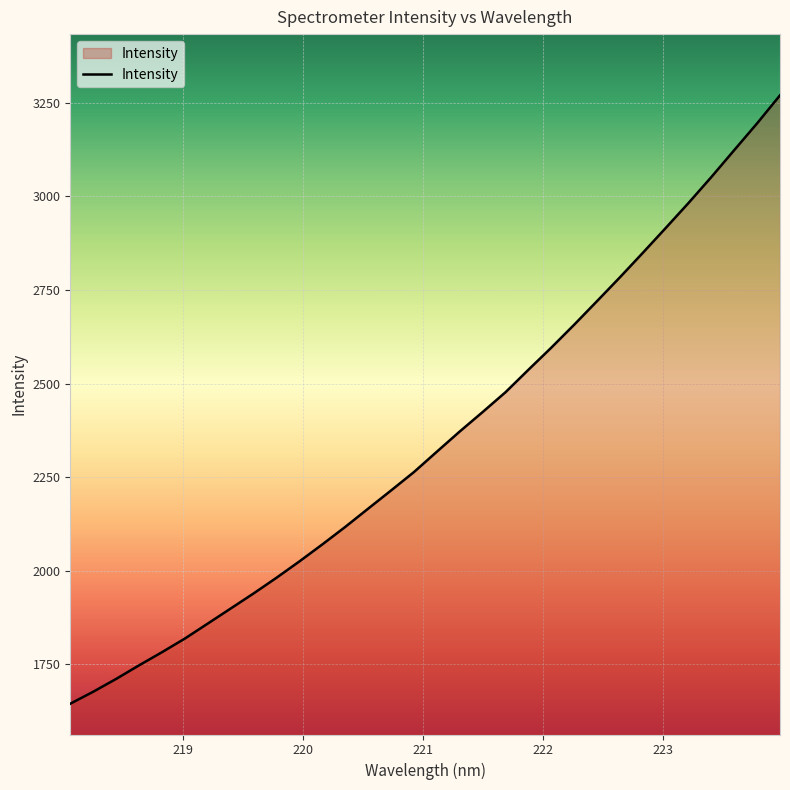

What is the minimum value shown in the chart?

1644.7